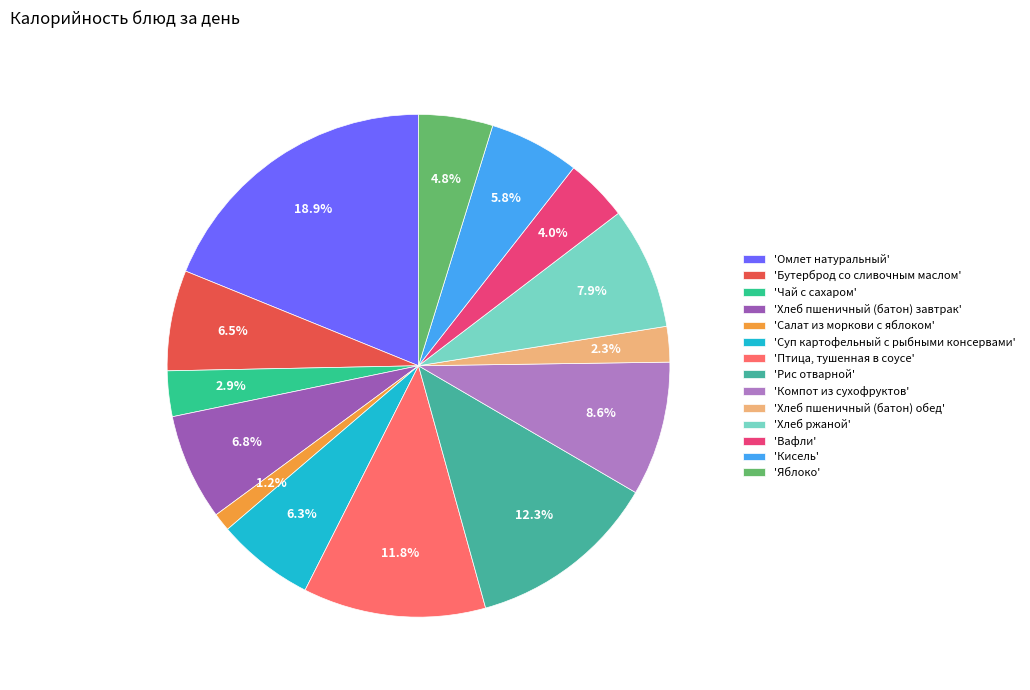

How many segments does this pie chart have?

14